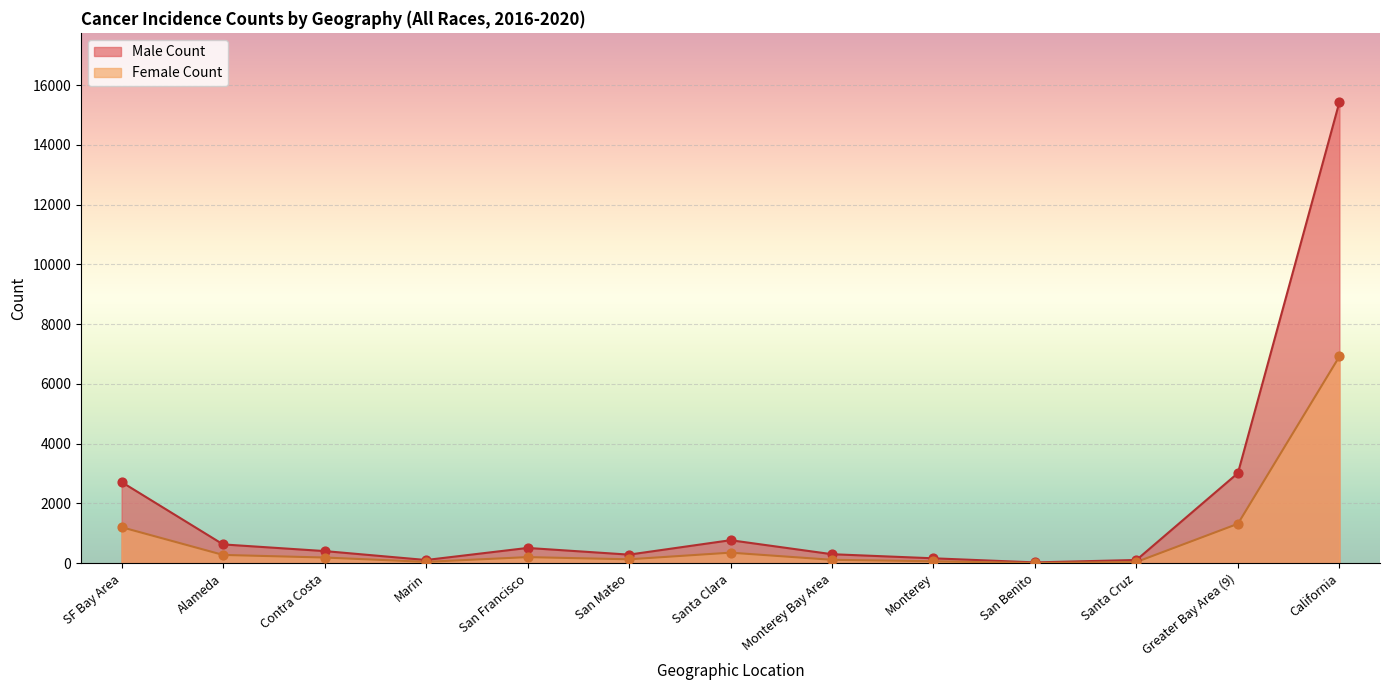

At how many categories does at least one series exceed 1101?

3